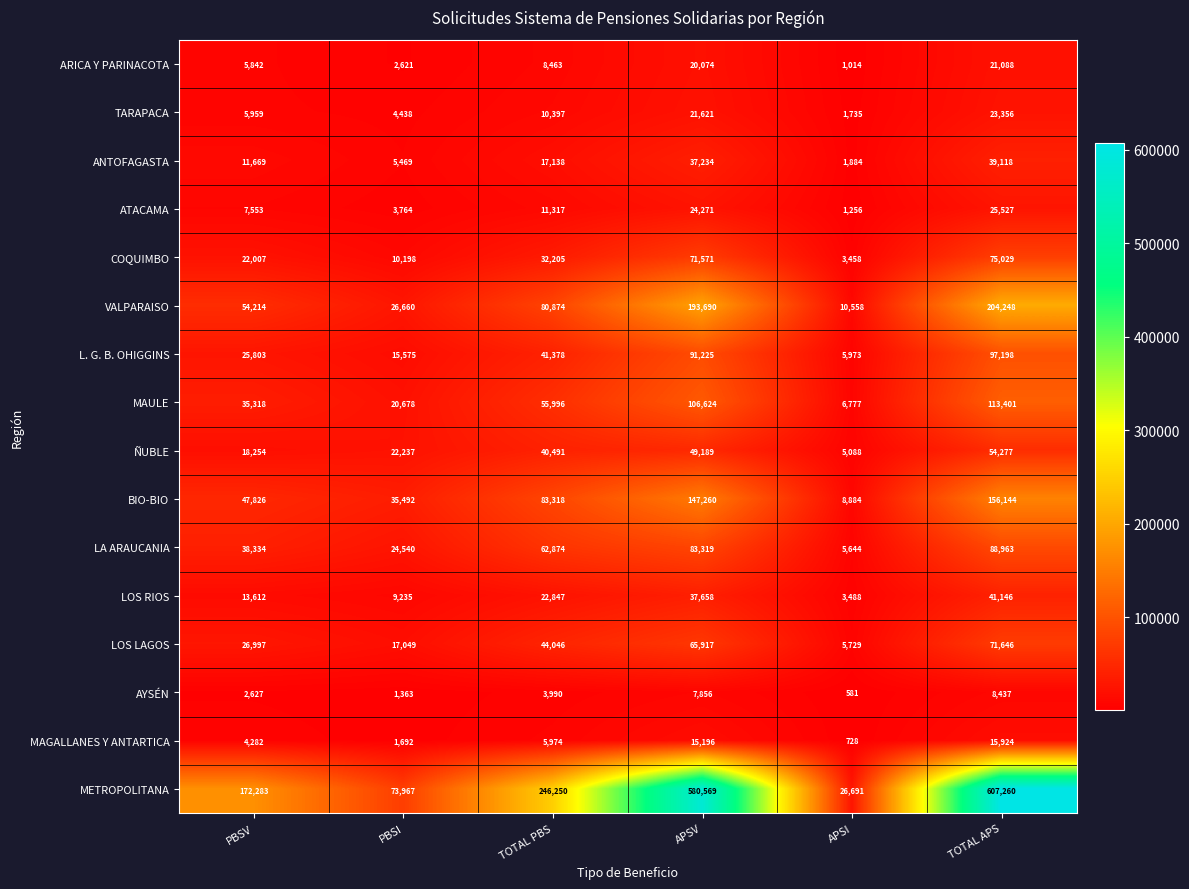

At APSI, list the series in order from largest to smallest.

METROPOLITANA, VALPARAISO, BIO-BIO, MAULE, L. G. B. OHIGGINS, LOS LAGOS, LA ARAUCANIA, ÑUBLE, LOS RIOS, COQUIMBO, ANTOFAGASTA, TARAPACA, ATACAMA, ARICA Y PARINACOTA, MAGALLANES Y ANTARTICA, AYSÉN